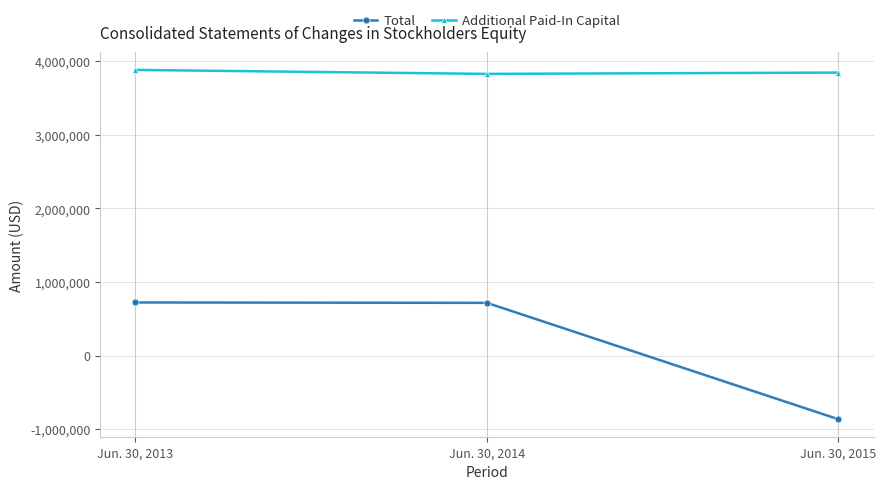

What is the difference between the maximum and second lowest values in the Total series?

5079